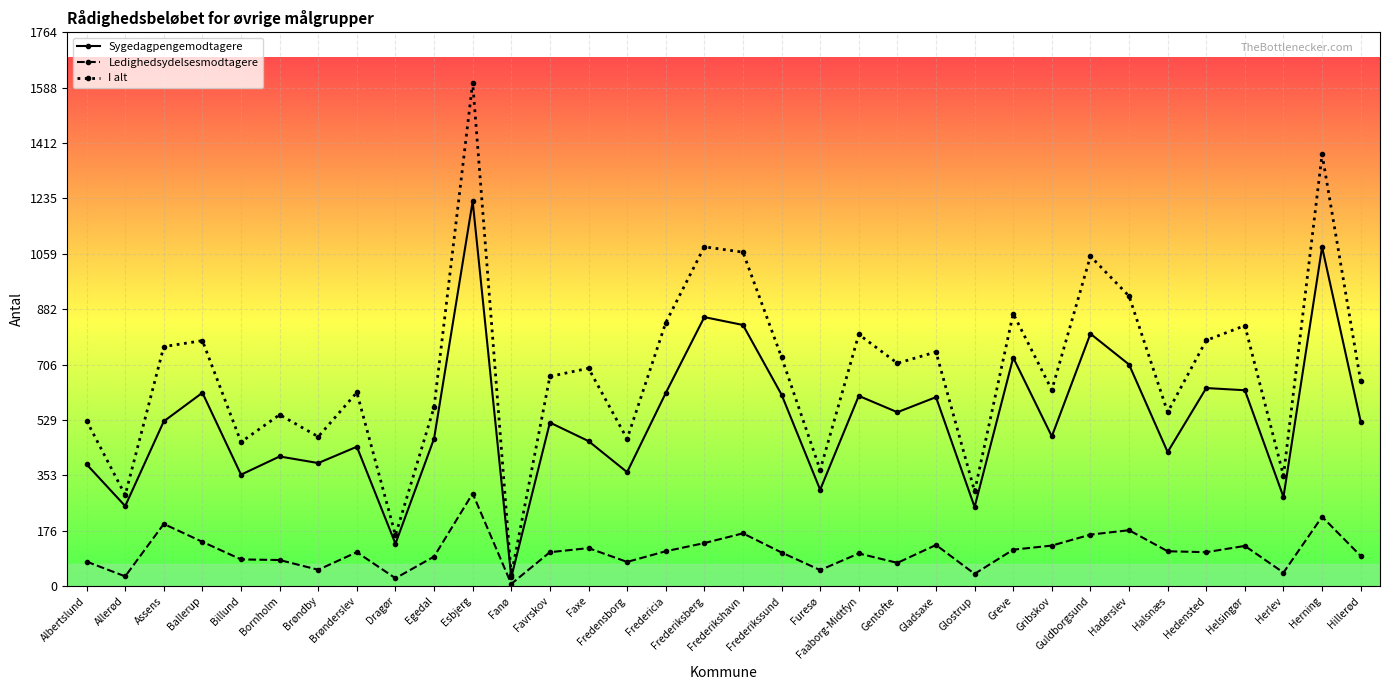

Rank the series by their maximum value, from lowest to highest.

Ledighedsydelsesmodtagere, Sygedagpengemodtagere, I alt